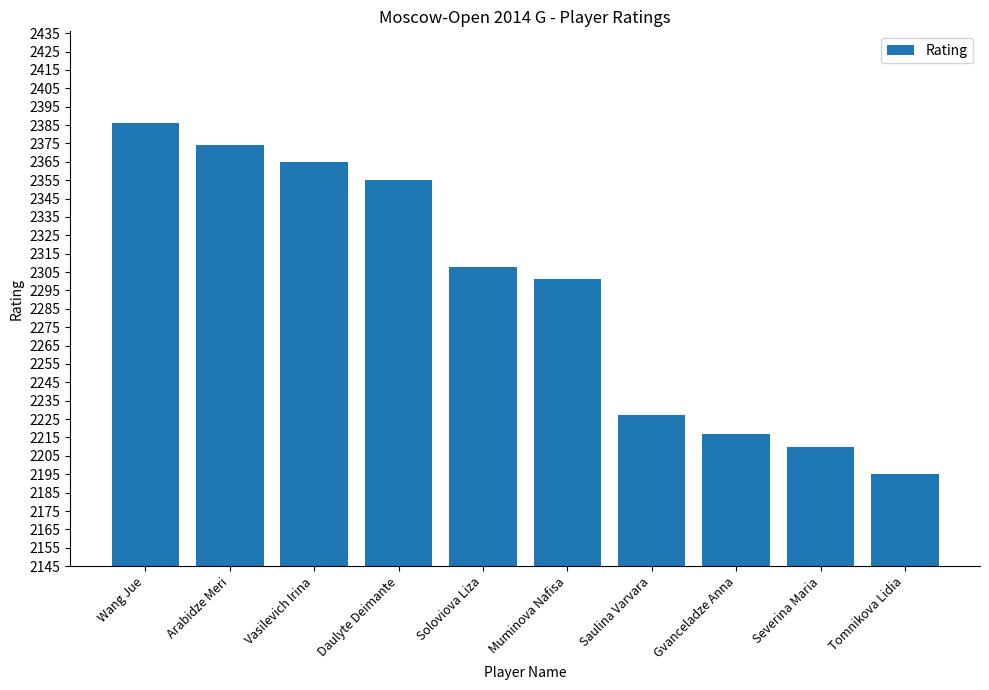

Read the value at Gvanceladze Anna, to the nearest 50.

2200